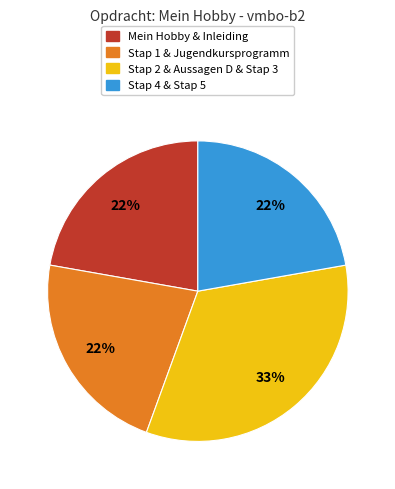

Approximately how many times larger is the value at Stap 1 & Jugendkursprogramm compared to Mein Hobby & Inleiding?

1.0